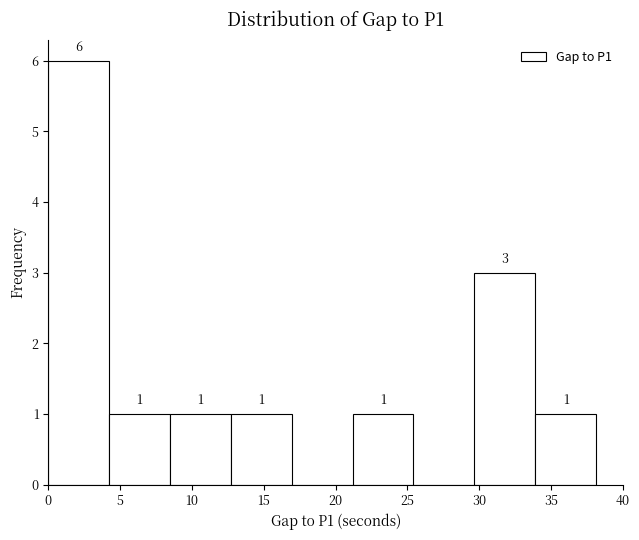

Which range on the x-axis has the tallest bar?

0.0 to 4.0